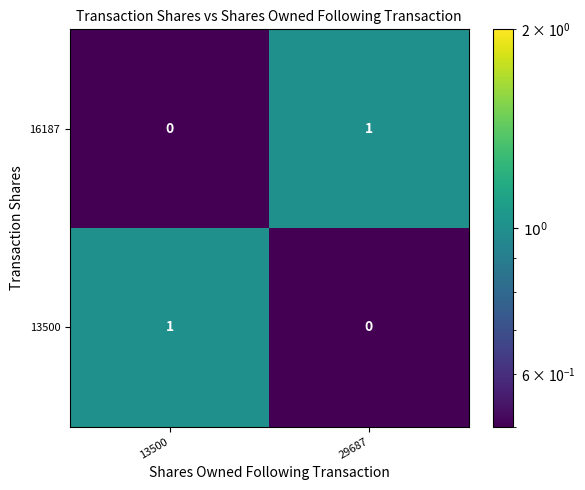

Is the value of 16187 at 13500 greater than the value of 13500 at 13500?

No